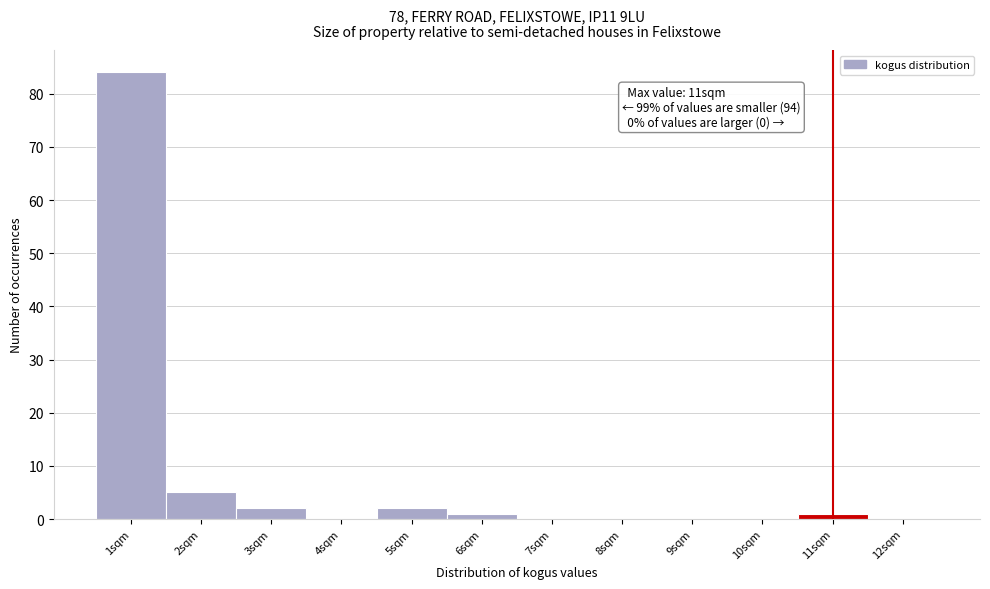

Which range on the x-axis has the tallest bar?

0.5 to 1.5